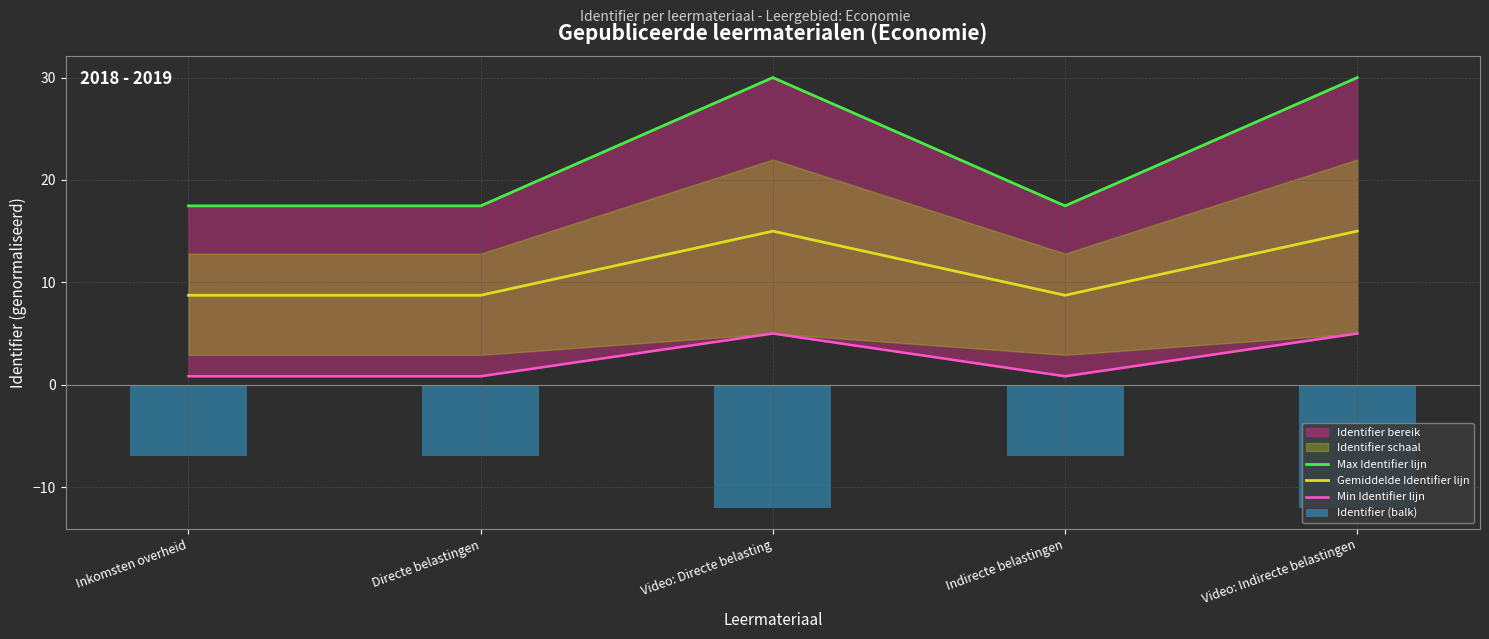

Rank the series by their maximum value, from lowest to highest.

Identifier (balk), Min Identifier lijn, Gemiddelde Identifier lijn, Max Identifier lijn